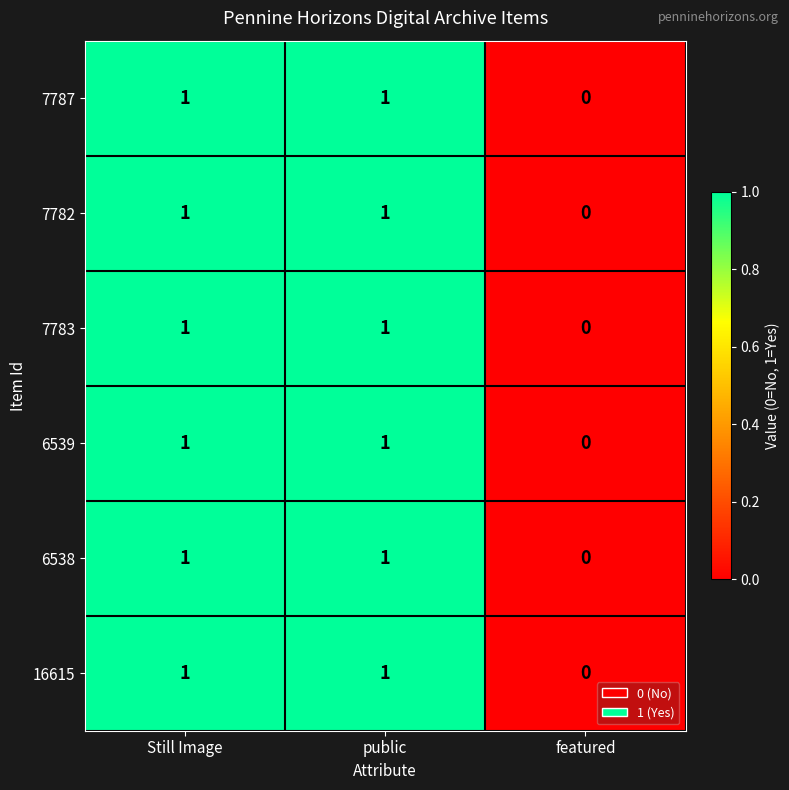

What is the total value across all series at Still Image?

6